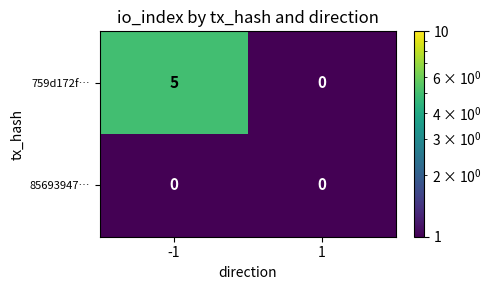

What is the total value across all series at -1?

5